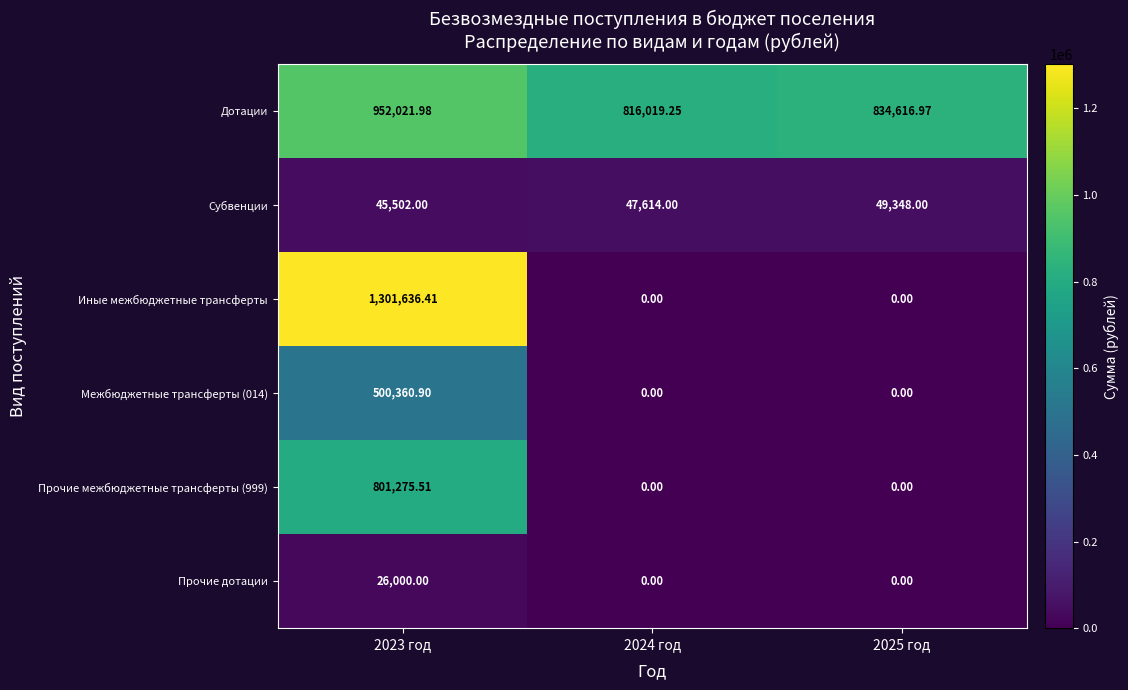

Which series has the largest total across all categories?

Дотации